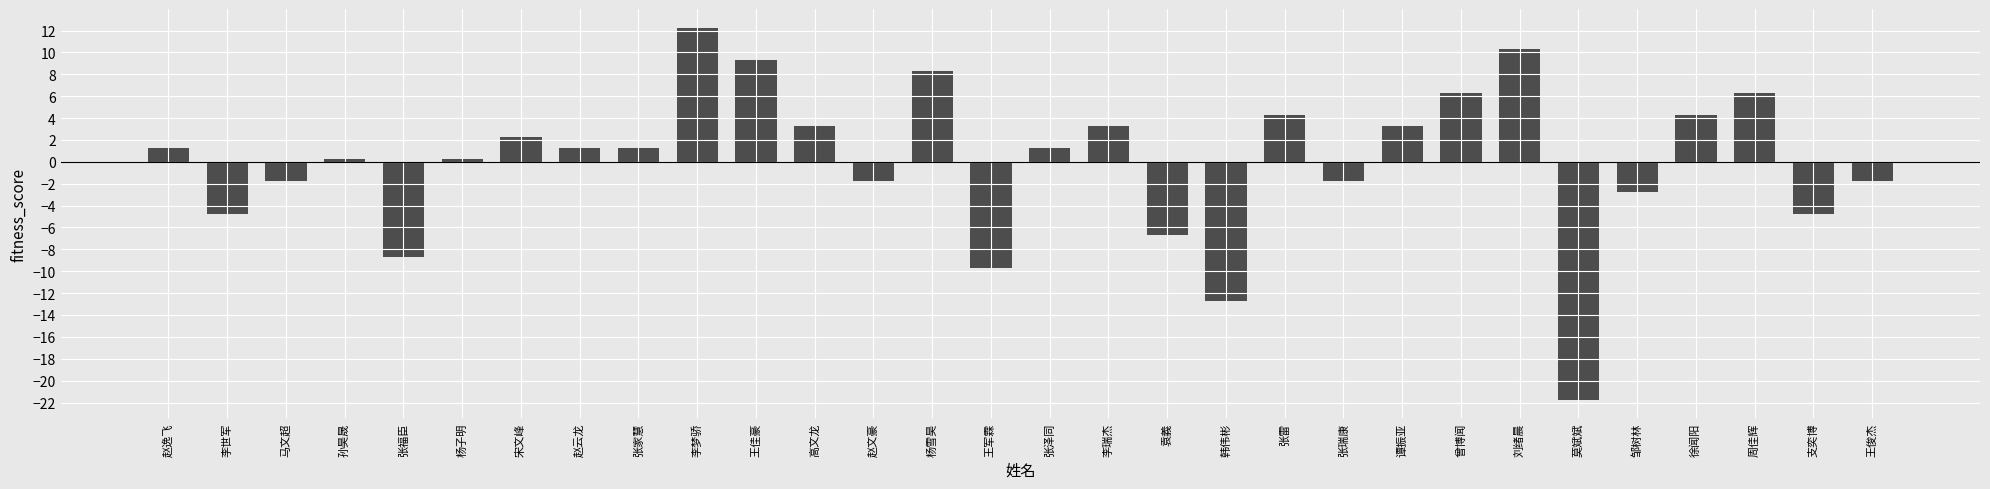

Which category has the lowest value across all series?

莫斌斌